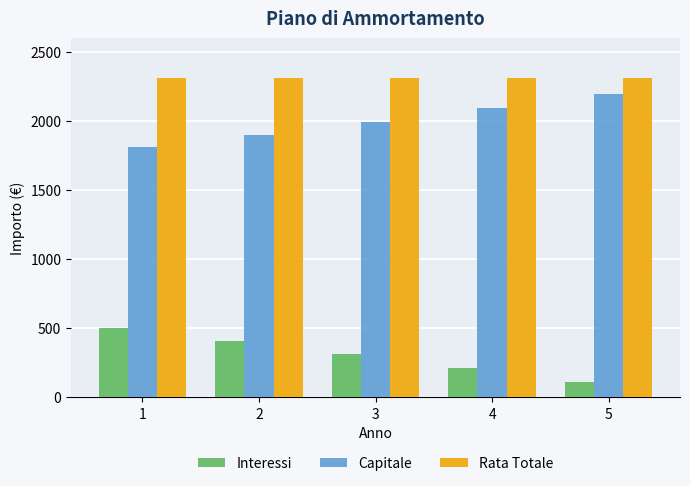

Is it true that Interessi equals 190.3 at 5?

False